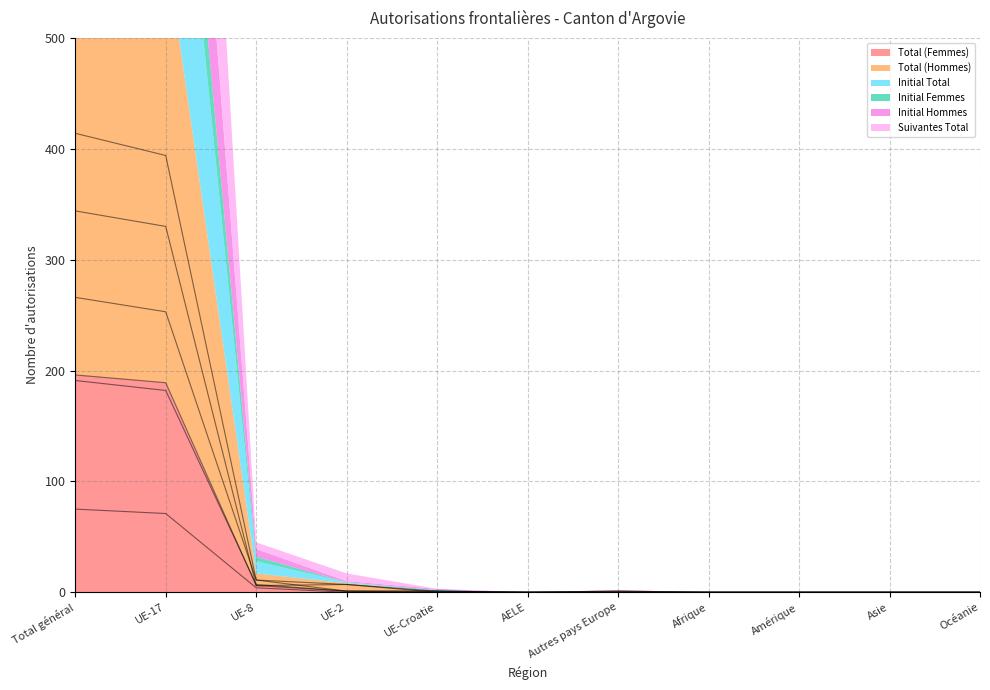

True or false: Initial Femmes has more than 1 interior local peaks.

False